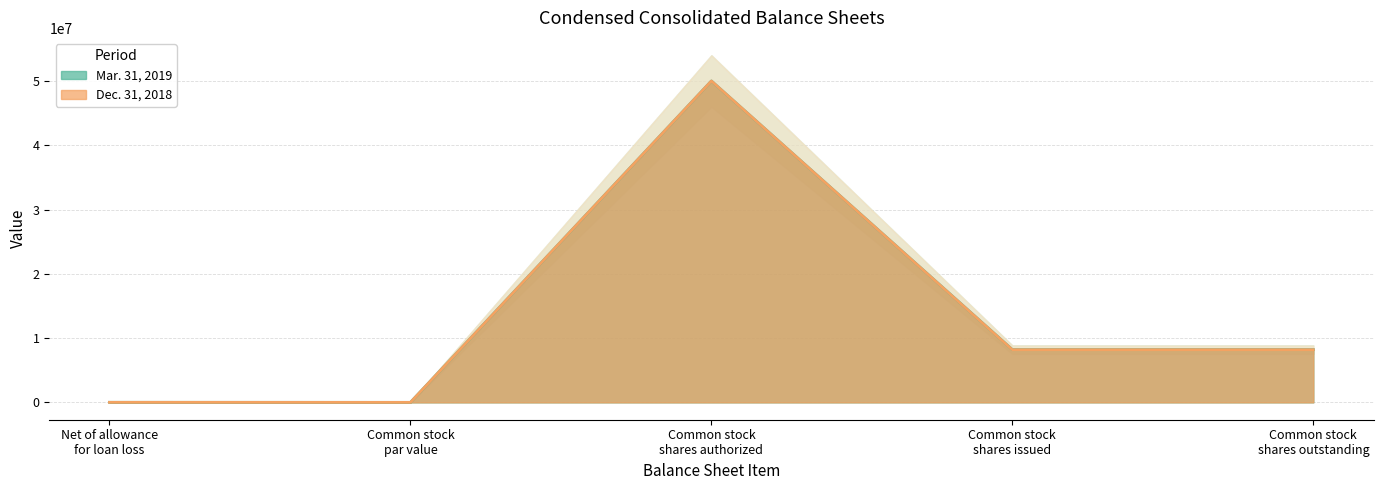

Reading left to right, transcribe all the data shown in this chart.

Mar. 31, 2019: 8677	0	50000000	8209750	8209750
Dec. 31, 2018: 8685	0	50000000	8194805	8194805